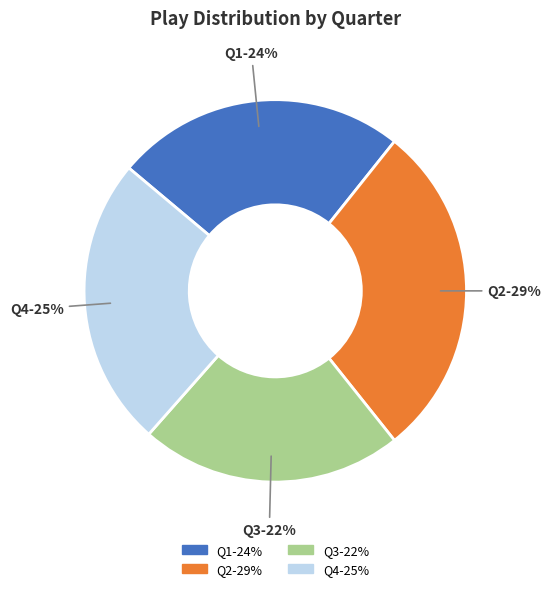

Is there a majority slice in this chart?

No